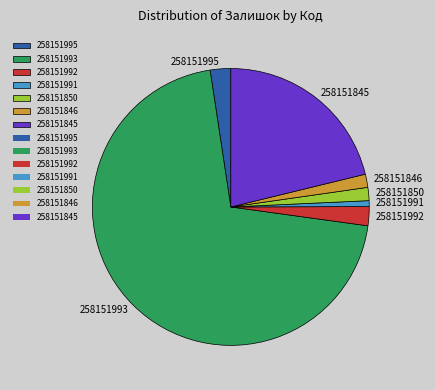

Does 258151993 represent more than half of the total?

Yes